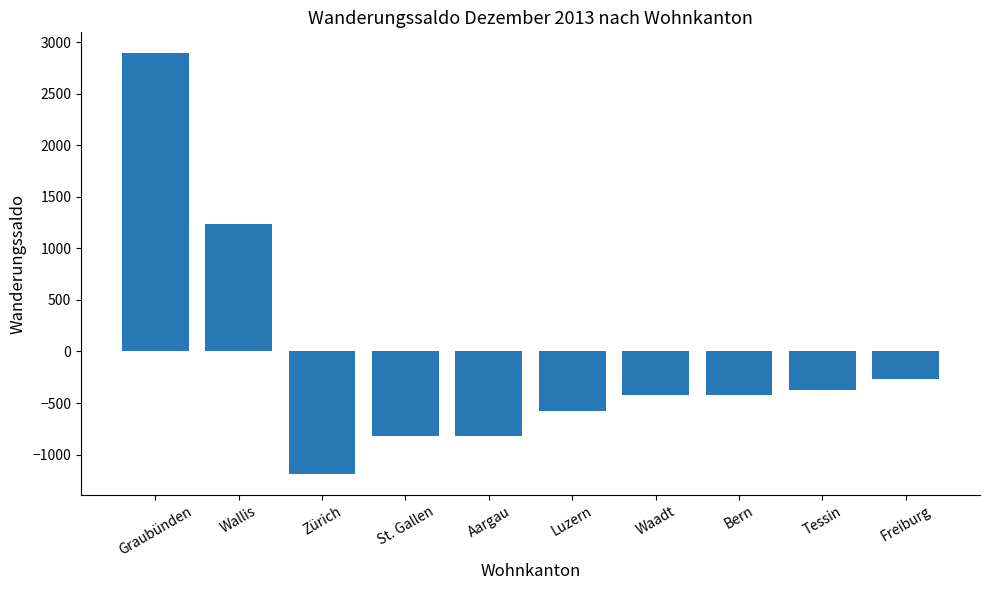

What position from the left is Graubünden?

1